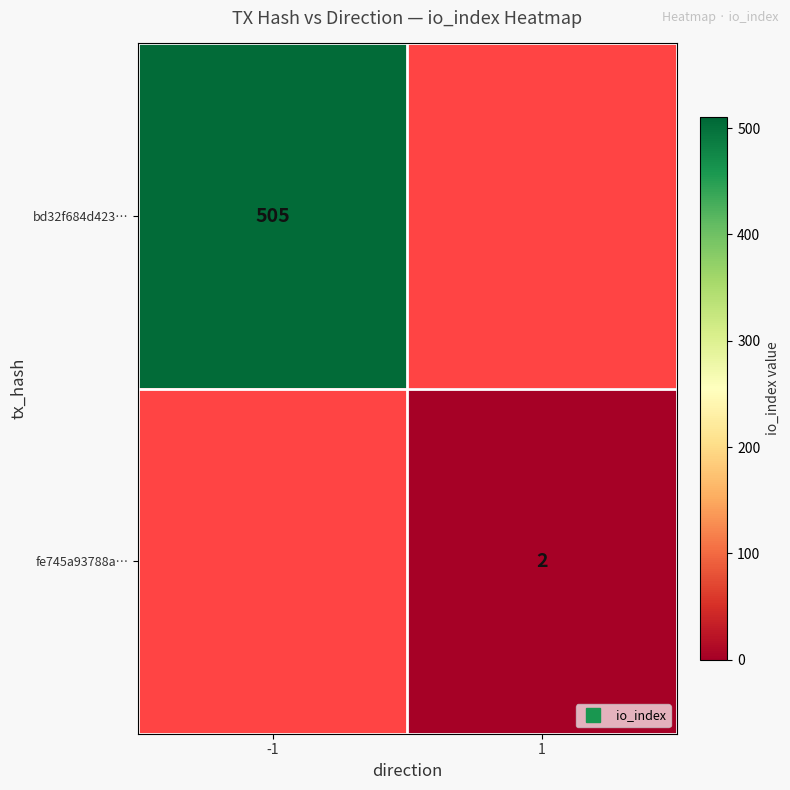

Which series has the largest range (max minus min)?

bd32f684d423…